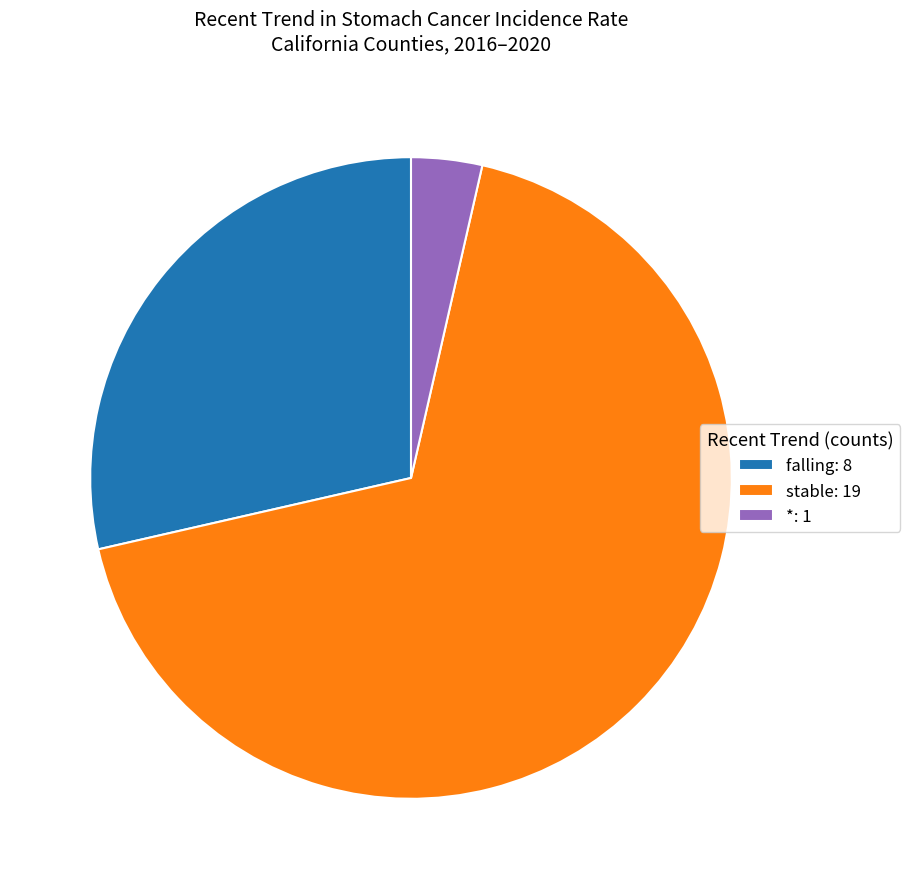

Do falling and * together represent more than half of the pie?

No